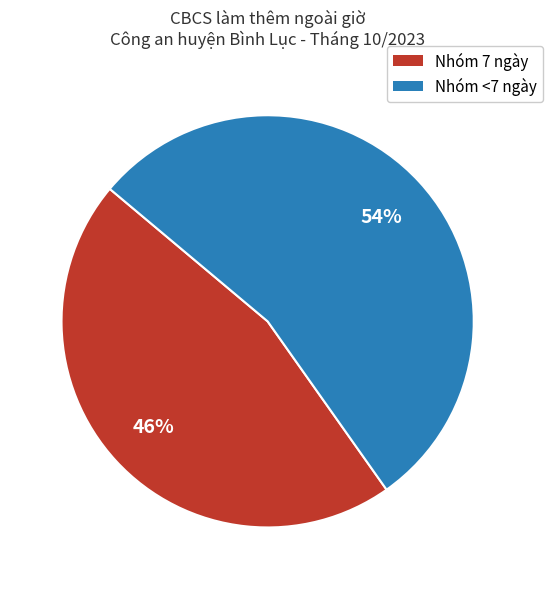

To the nearest percent, what is the average slice percentage?

50%